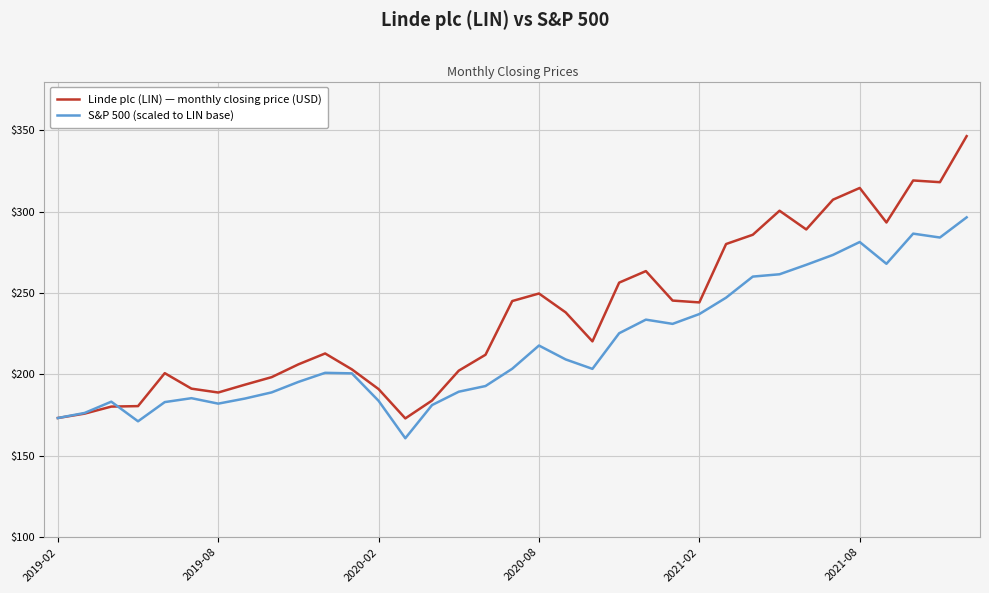

Which series has the largest range (max minus min)?

Linde plc (LIN) — monthly closing price (USD)